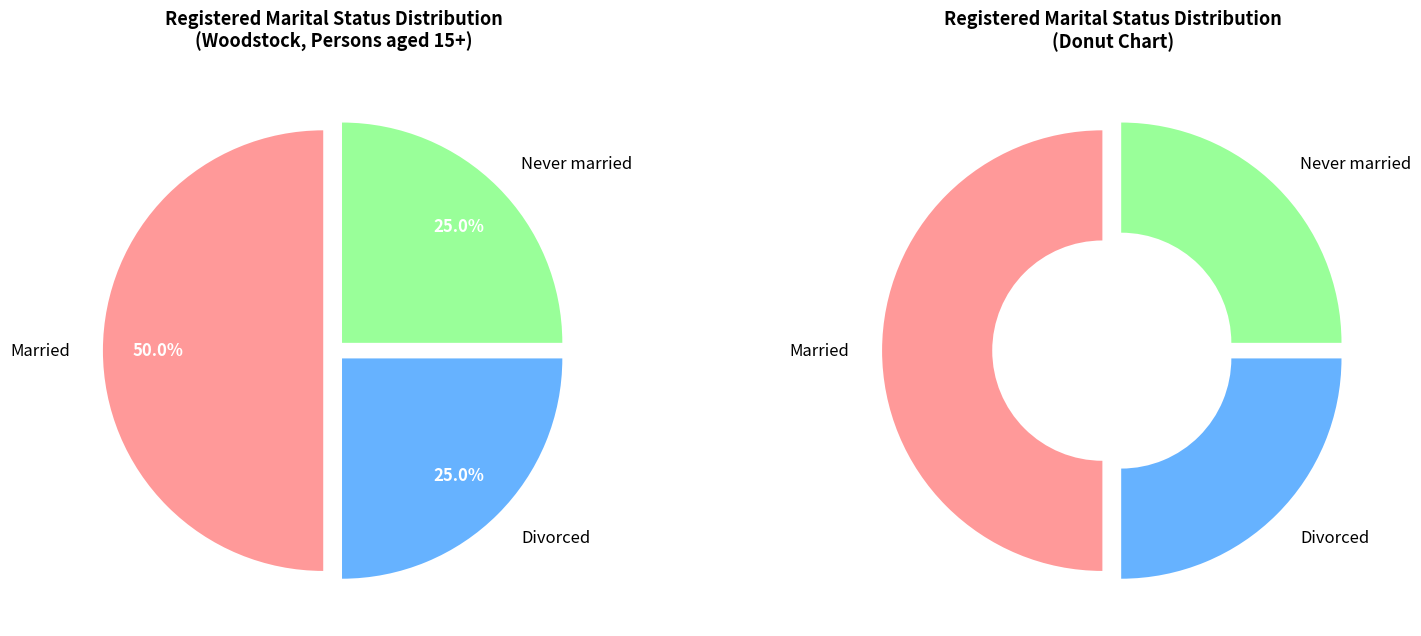

Is it true that Widowed is 0% of the pie?

True